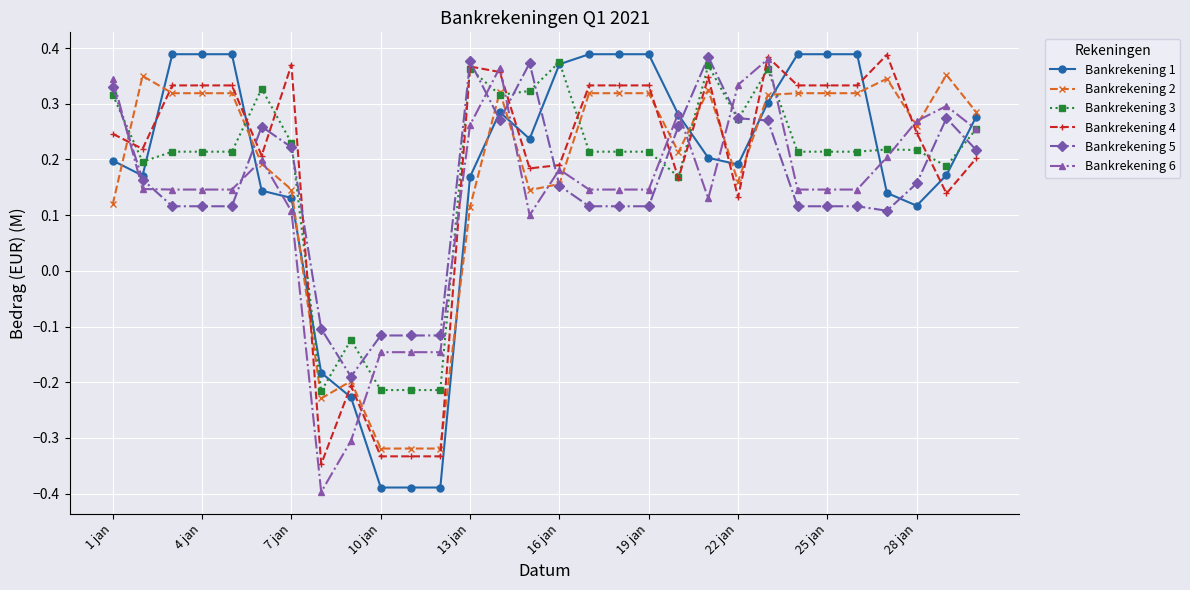

How many positive values does the Bankrekening 5 series have?

25